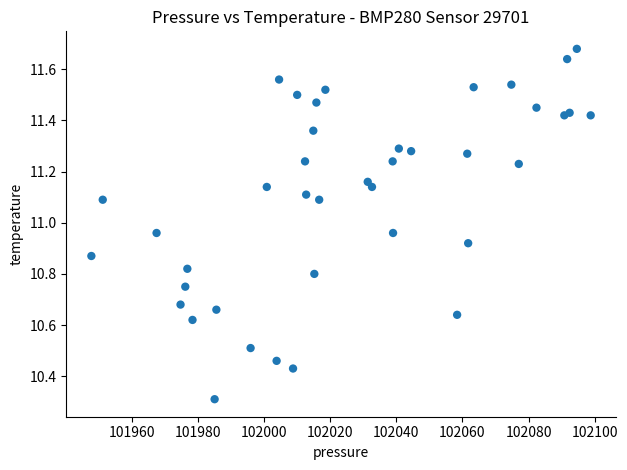

What Y value in the scatter plot is closest to 10?

10.3